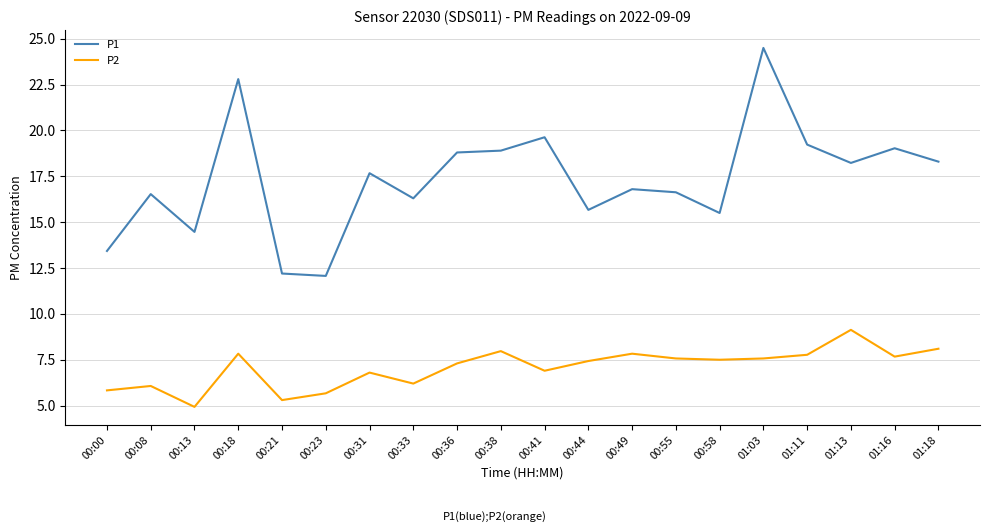

What are all the series names shown in the legend?

P1, P2